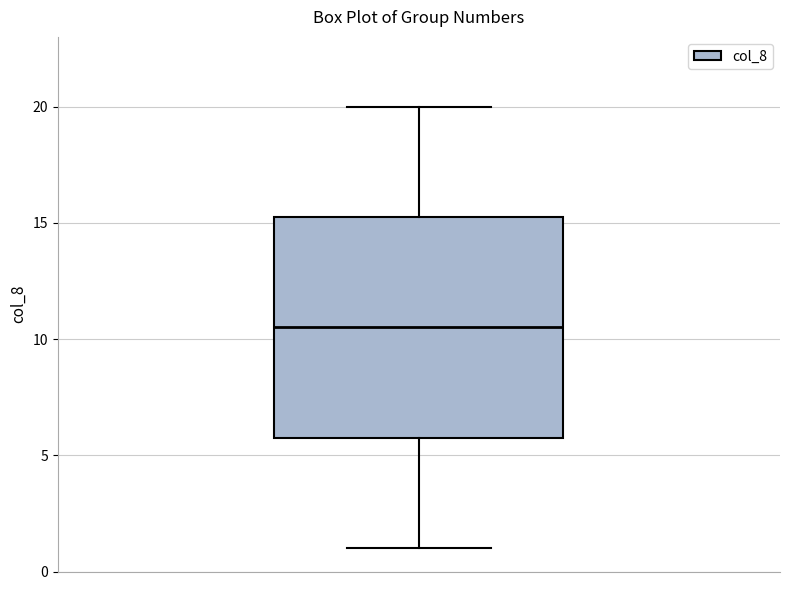

Transcribe this box plot: give where the median line is, the range the box spans, and where the two whiskers end, as read against the y-axis. The values are not printed on the chart, so give them approximately, as read against the axis.

median 10.5, box 6.0 to 15.5, whiskers 1.0 to 20.0